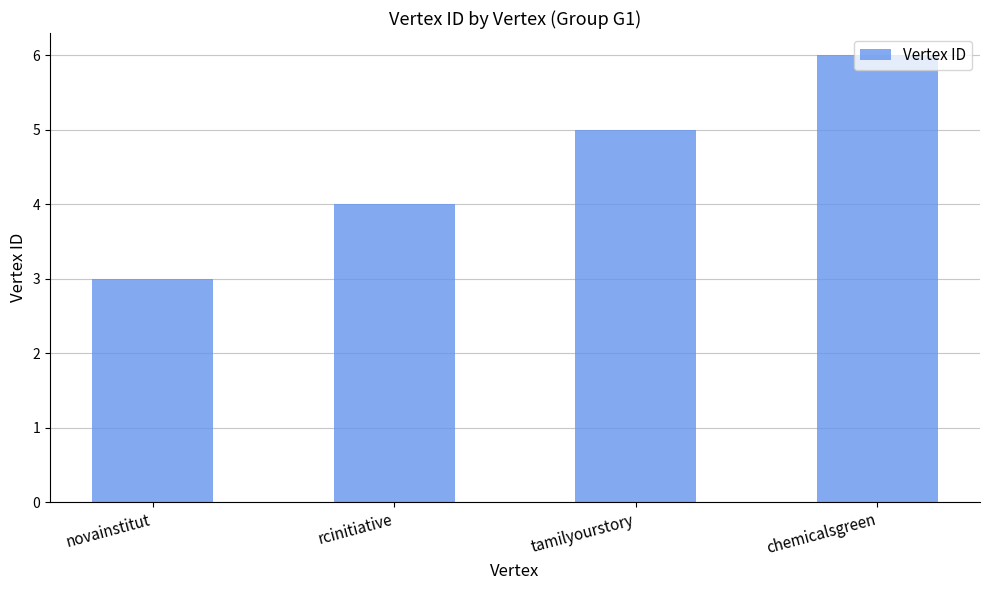

Count the values in the range 4 to 6.

3